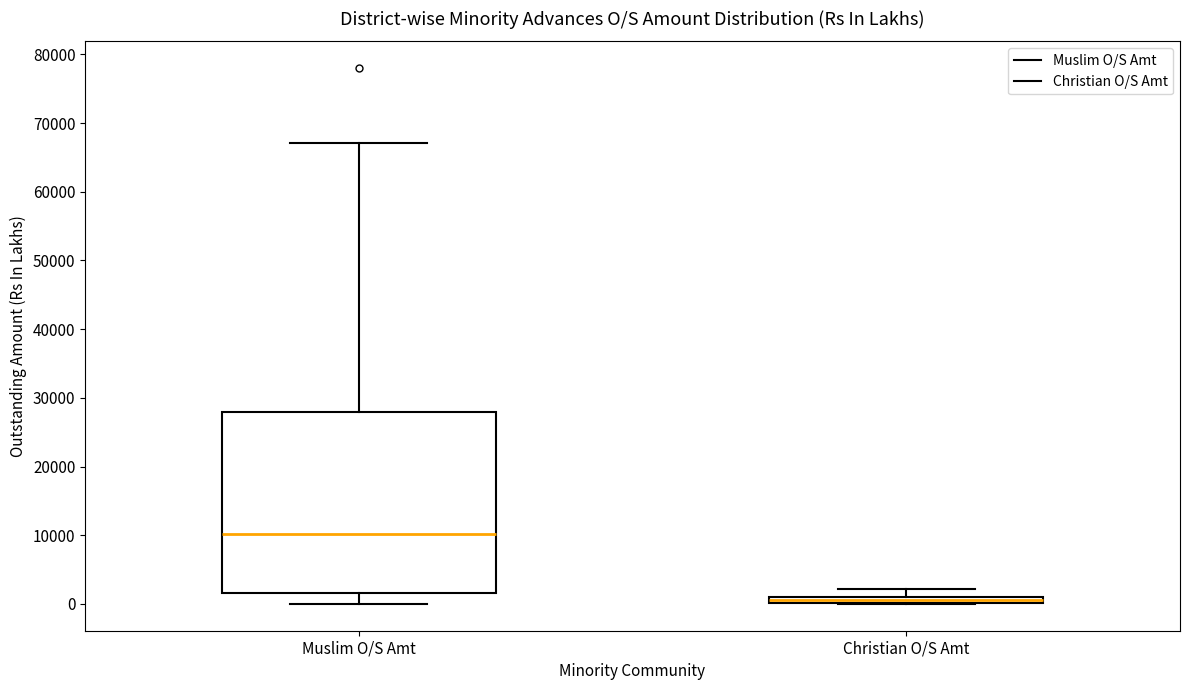

Where is the upper edge of the box for Christian O/S Amt on the y-axis? The values are not printed on the chart, so give them approximately, as read against the axis.

1000